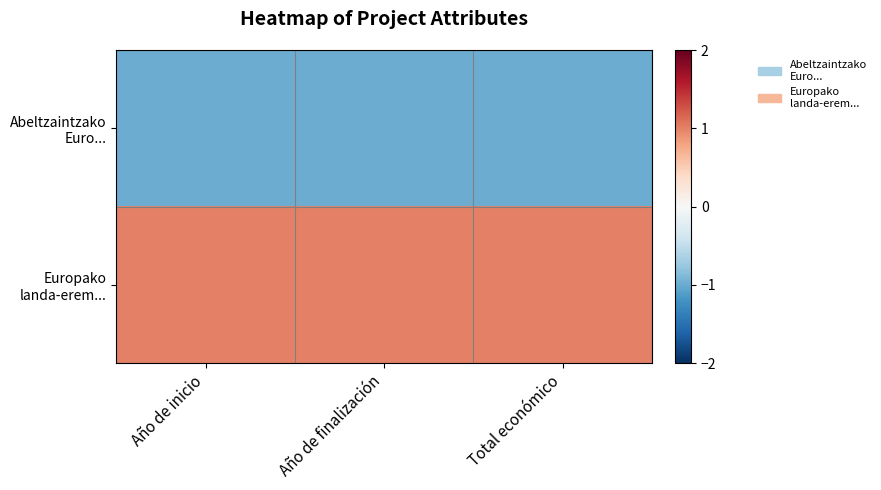

What is the greatest value displayed?

1